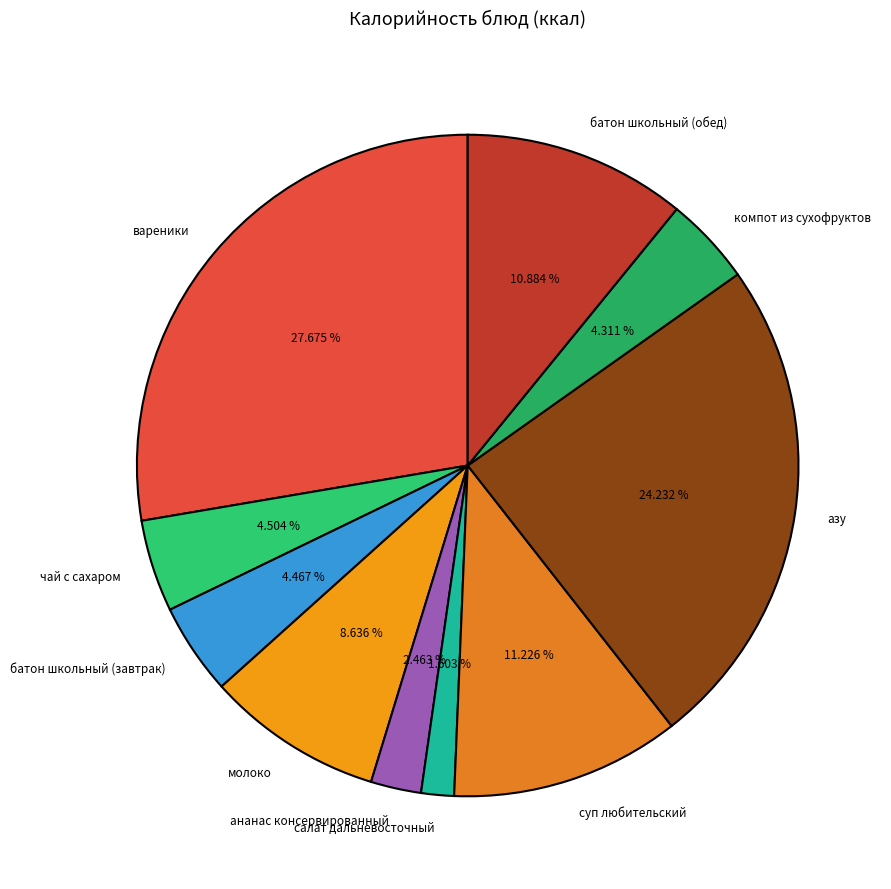

Which category has the smallest portion of the pie?

салат дальневосточный